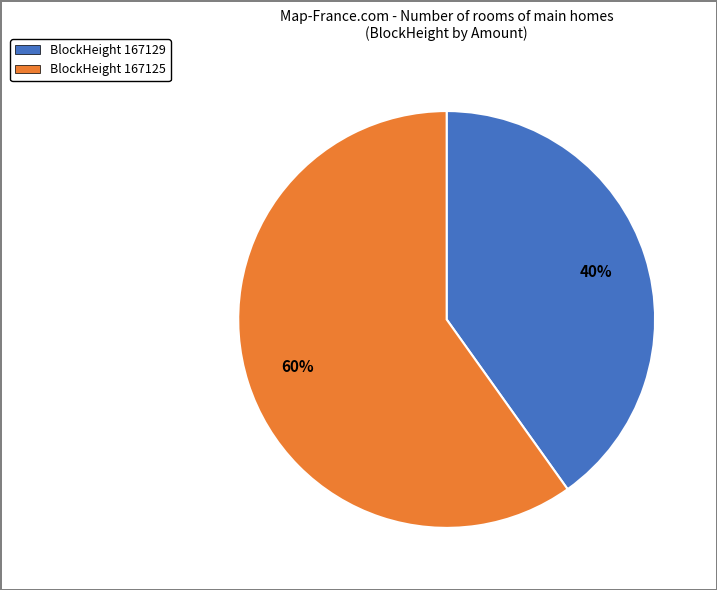

Does any single category account for the majority?

Yes